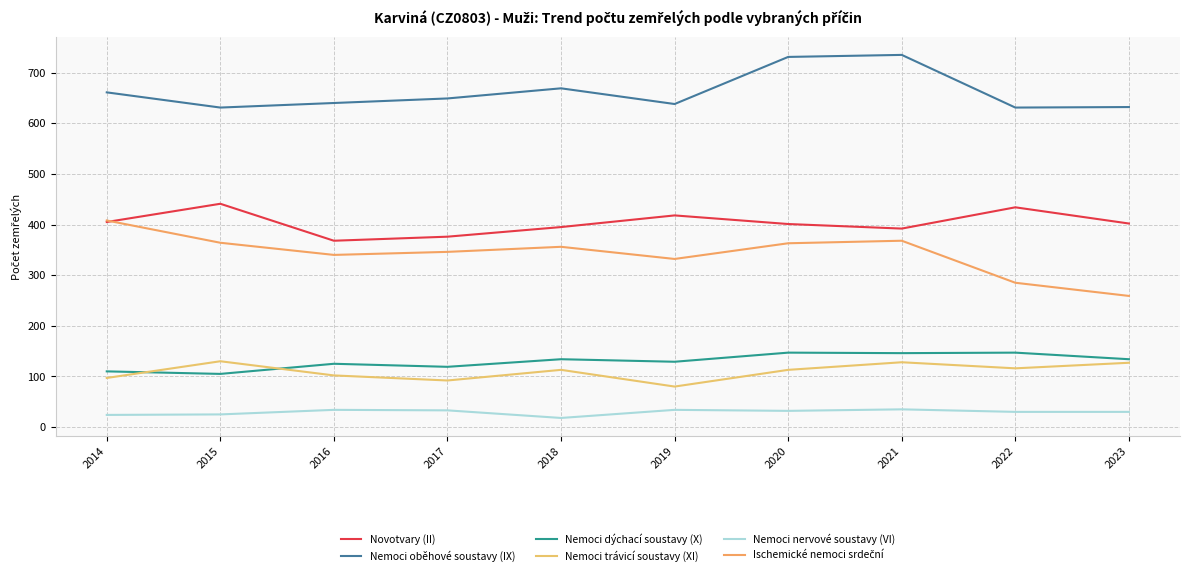

What is the sum of all Novotvary (II) values?

4032